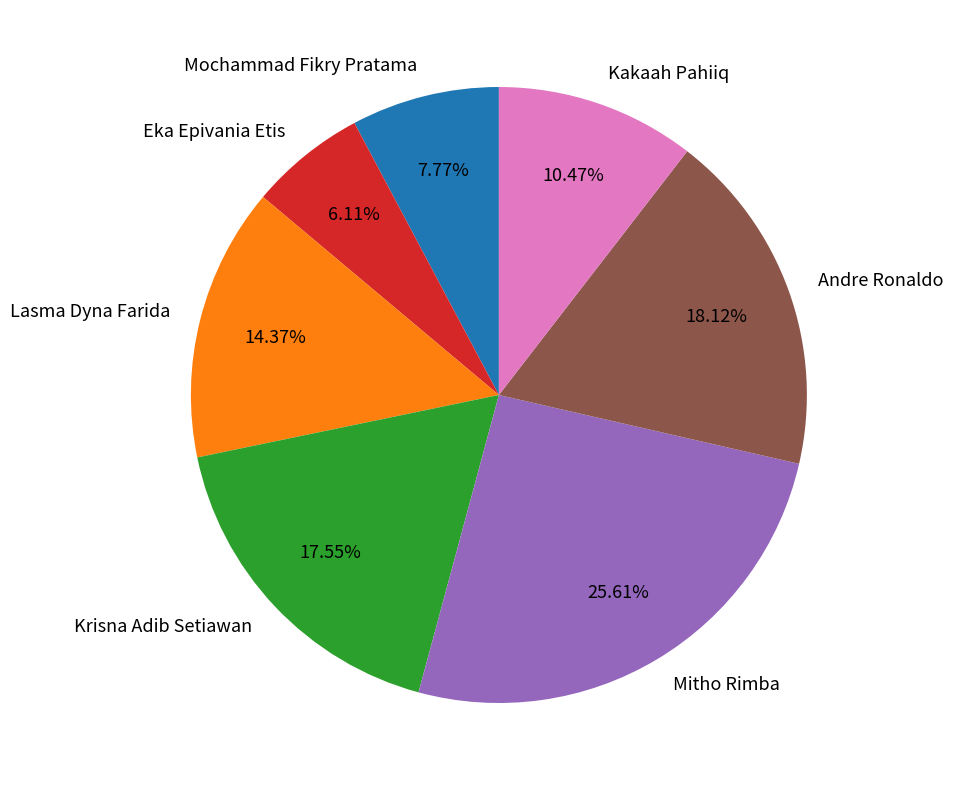

To the nearest percent, what is the combined percentage of Andre Ronaldo and Krisna Adib Setiawan?

36%